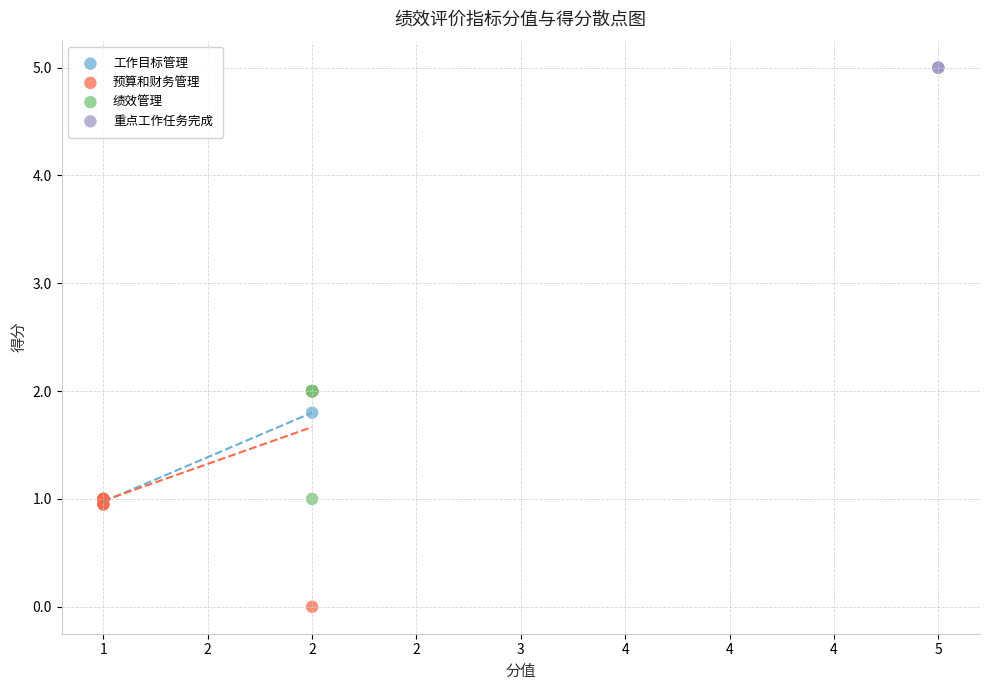

Which series reaches the maximum Y coordinate?

重点工作任务完成